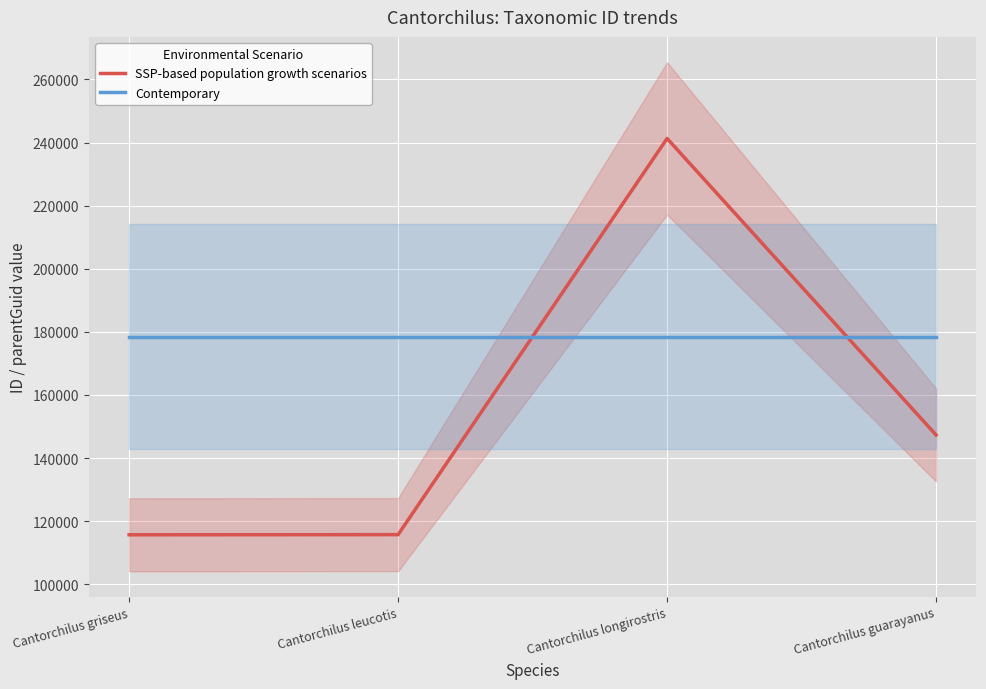

True or false: SSP-based population growth scenarios has more than 2 interior local peaks.

False